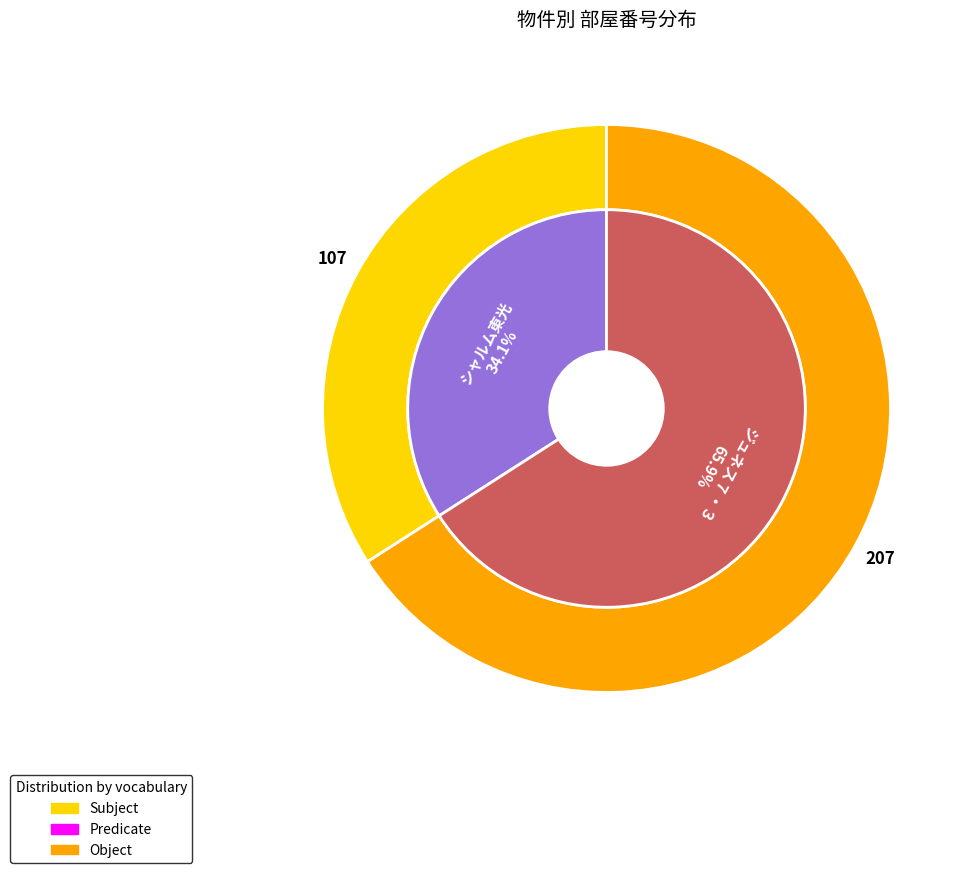

Count the number of slices in the pie.

2